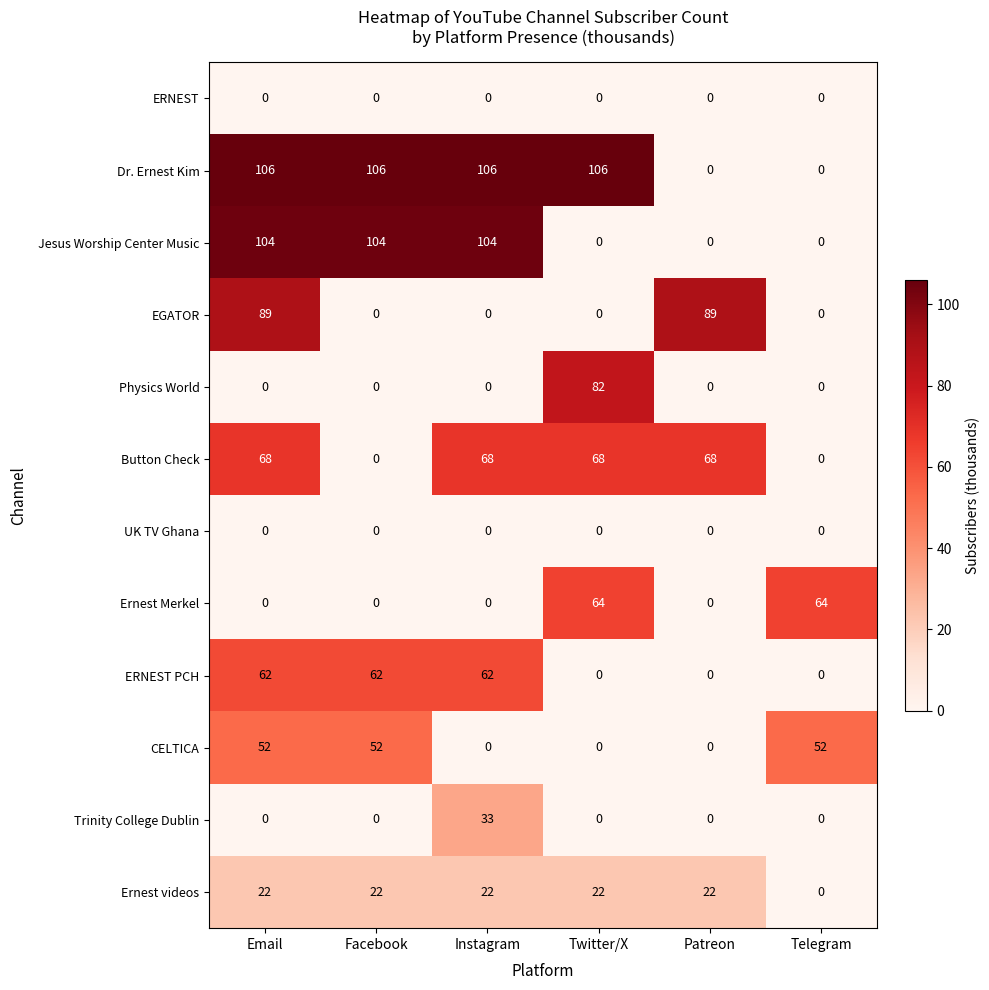

Between Instagram and Patreon, which series saw the biggest shift?

Dr. Ernest Kim